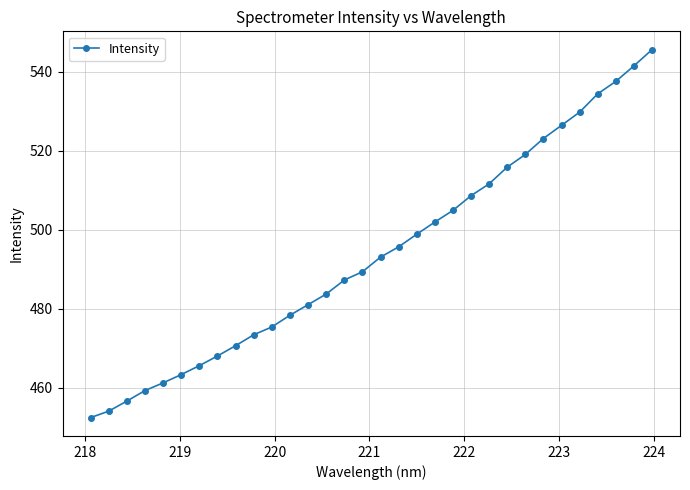

What is the value of the 18th point from the left?

495.6